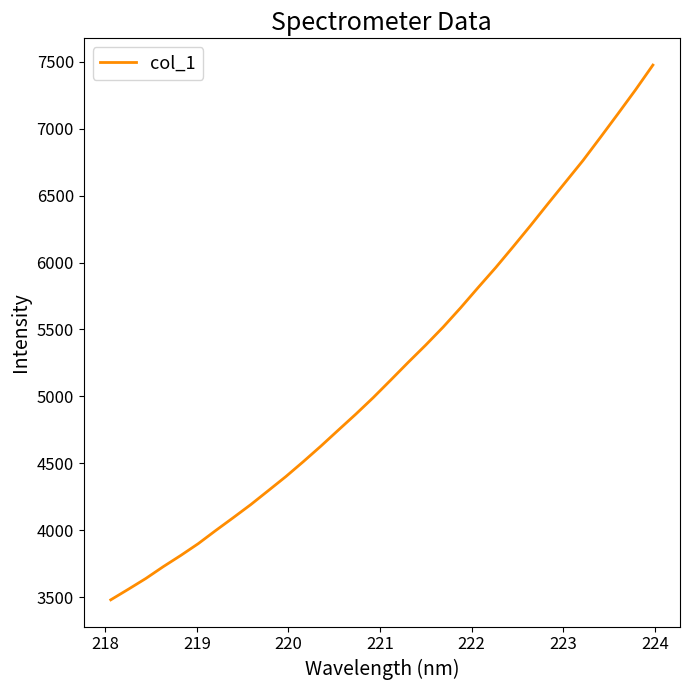

Does the chart display data point markers on the line(s)?

No